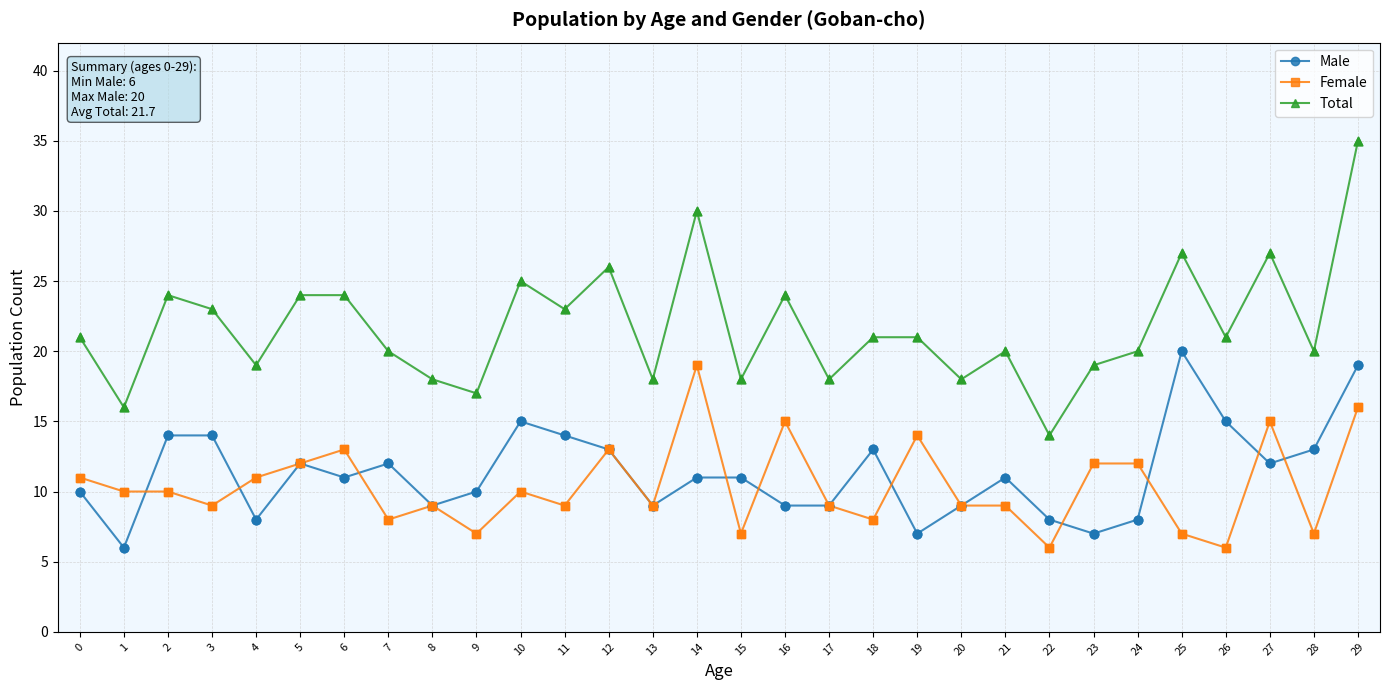

What are all the series names shown in the legend?

Male, Female, Total